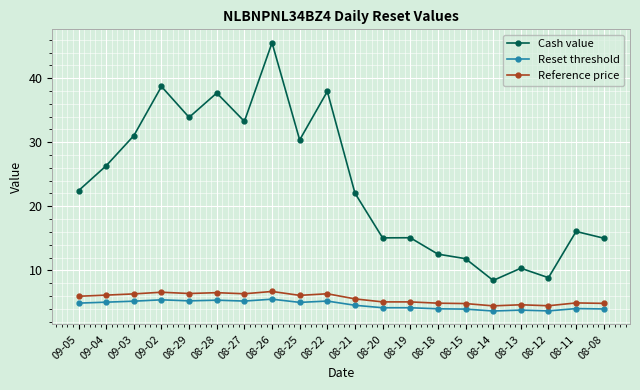

True or false: Reference price and Cash value cross at least once.

False